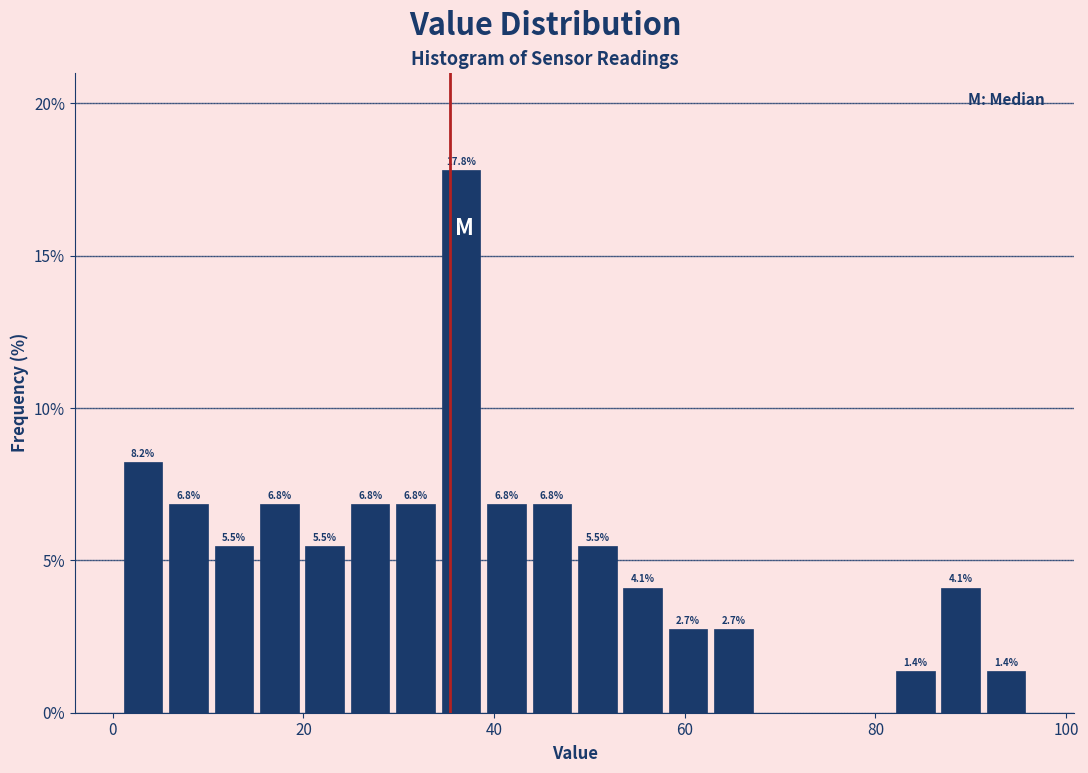

Around what value on the x-axis is the tallest bar? Give the approximate position of its centre, as read against the axis.

36